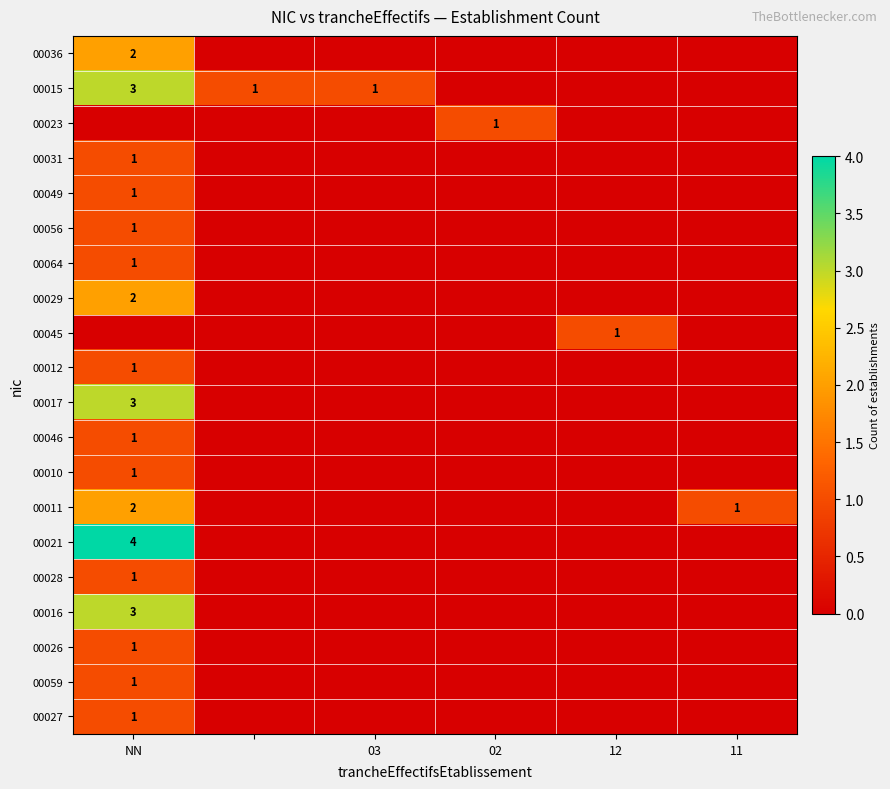

Count the 00023 values in the range 0 to 1.

6